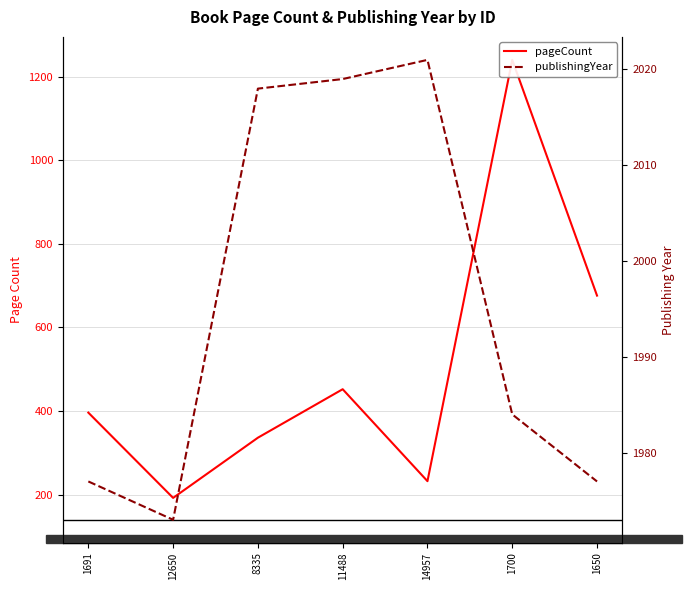

What is the difference between the pageCount values at 1691 and 8335?

60